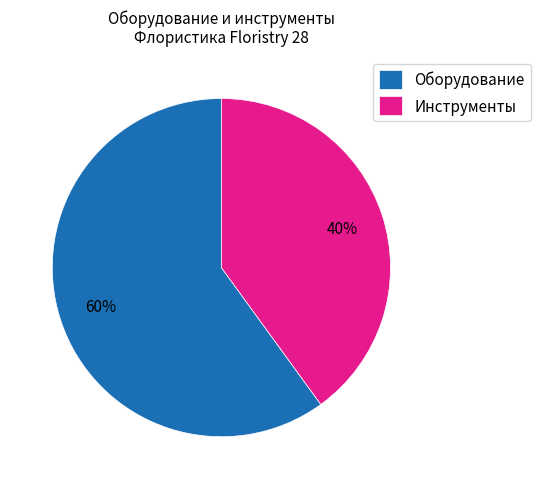

Combined, do Оборудование and Инструменты account for over 50%?

Yes